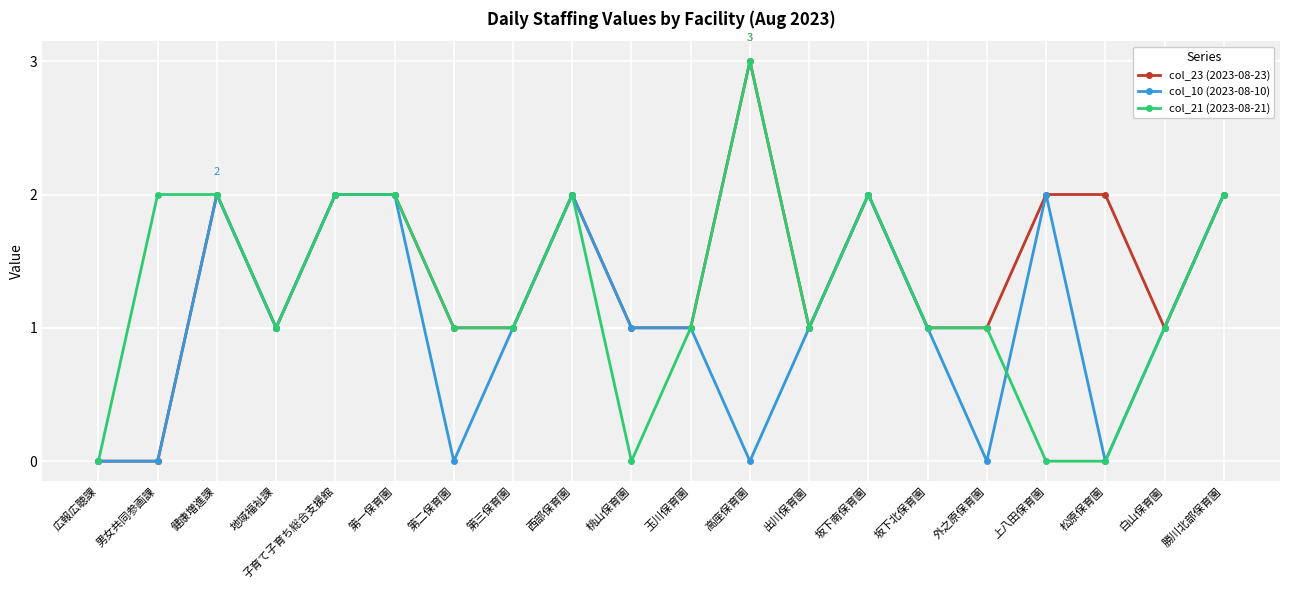

Where is the first local minimum for col_21 (2023-08-21)?

地域福祉課